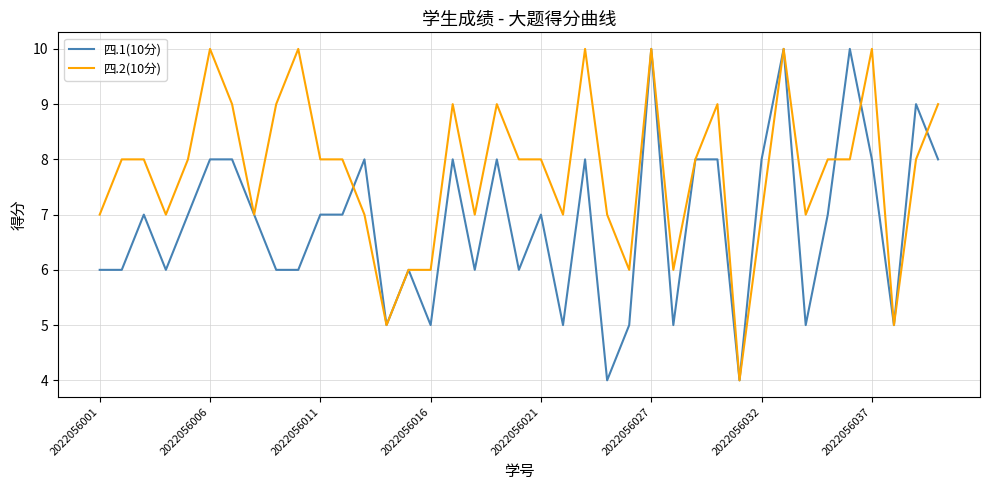

List the series in order of their overall mean, lowest first.

四.1(10分), 四.2(10分)